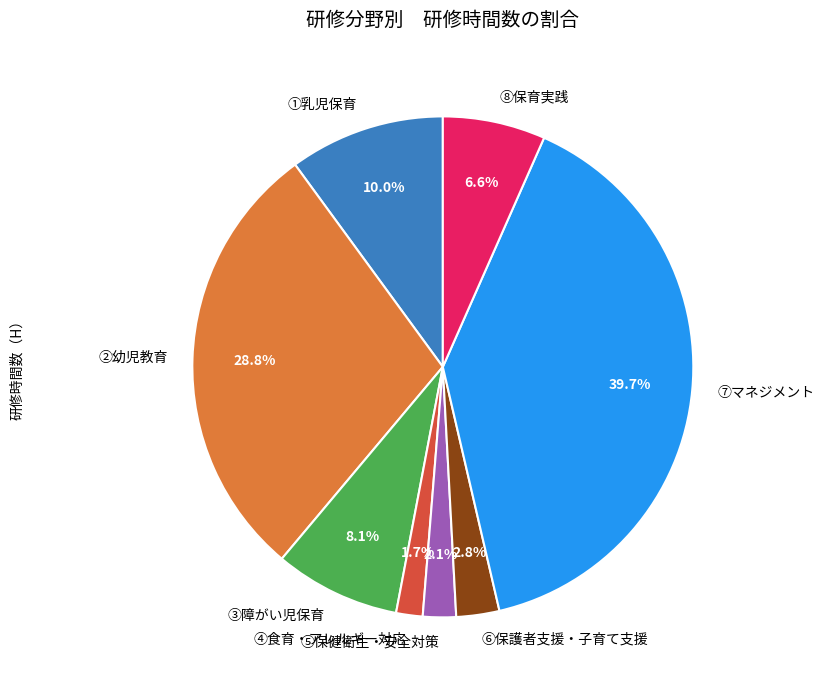

Does ④食育・アレルギー対応 account for over 50% of the chart?

No